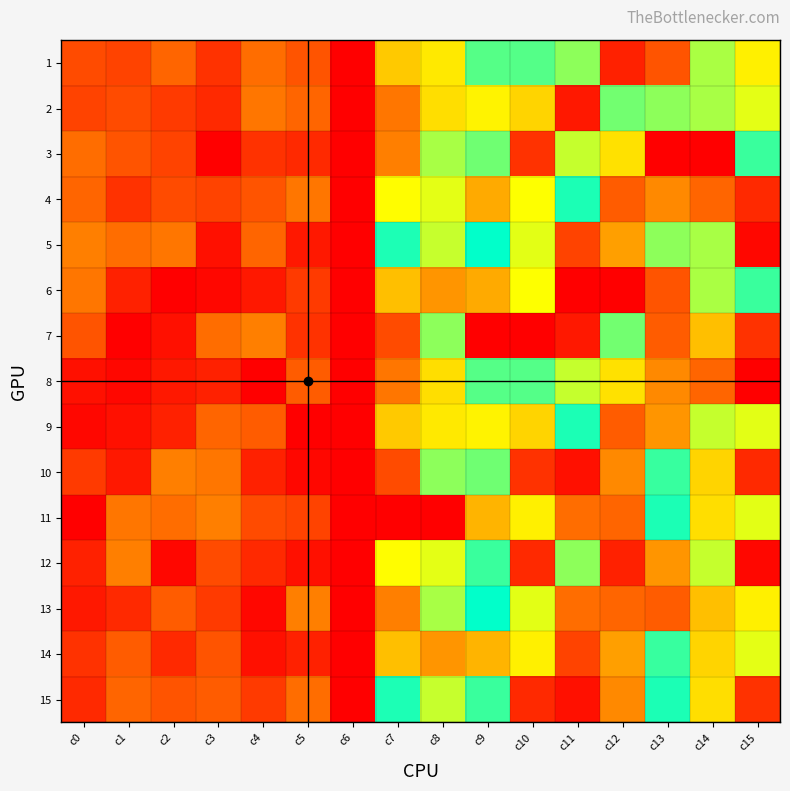

What is the total value across all series at c5?

171